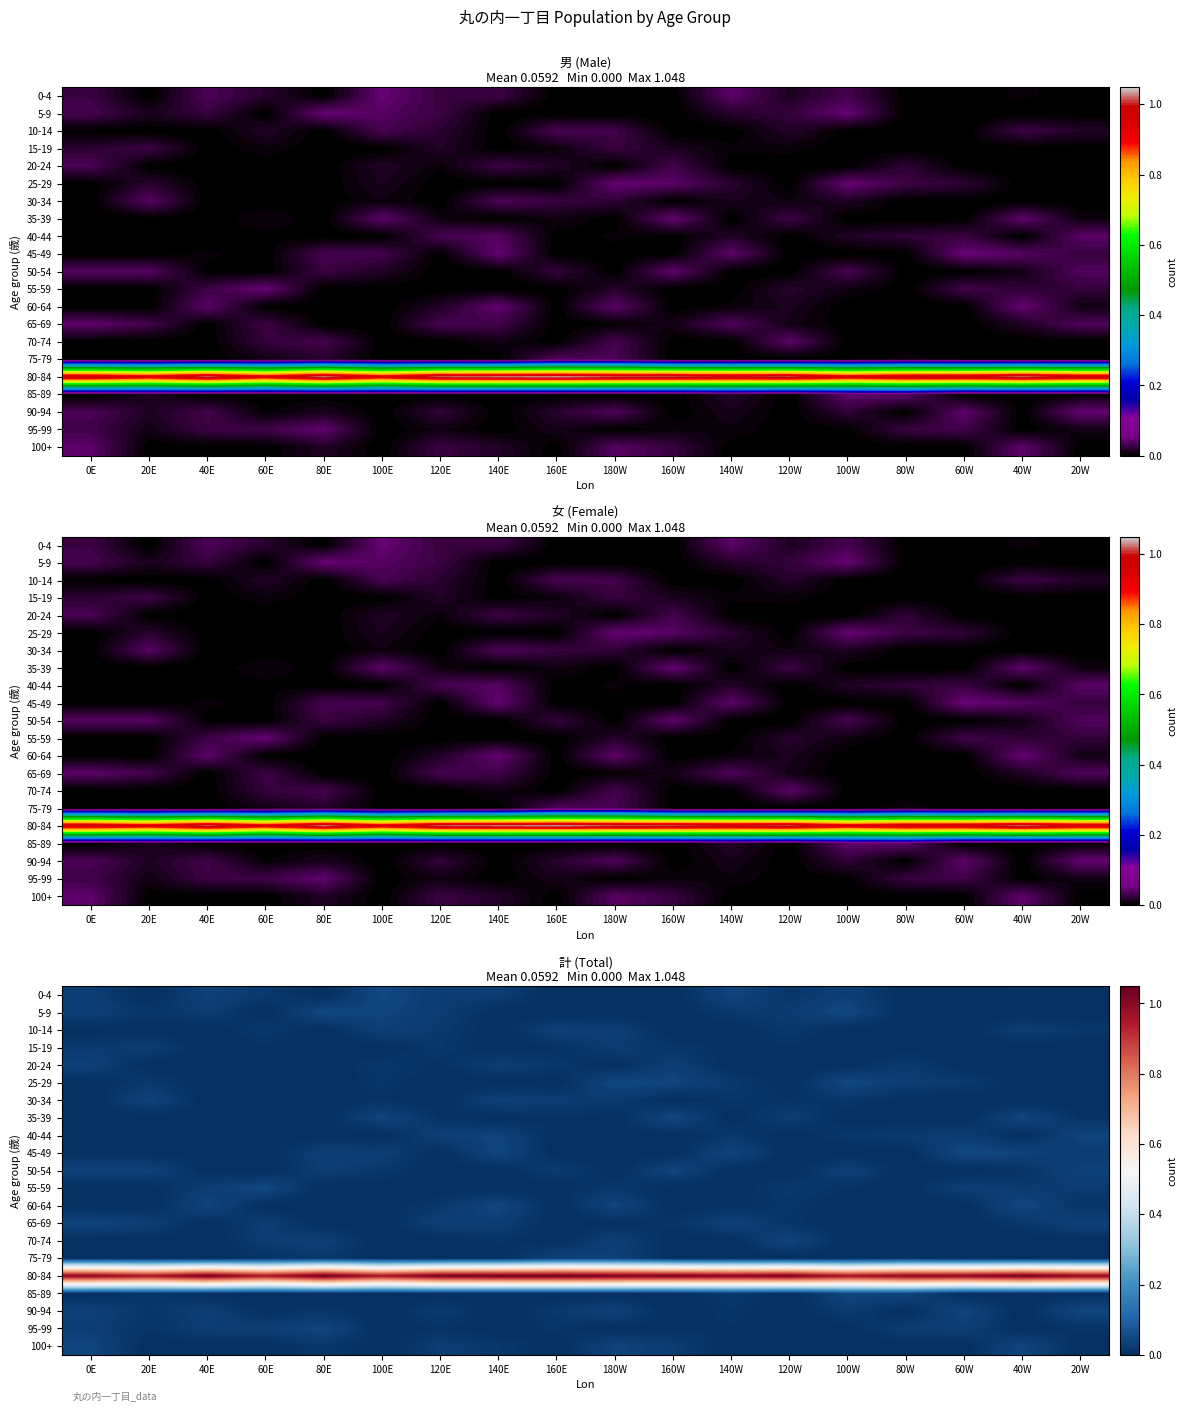

The value of 65-69 at 0E is 0.0. True or false?

True